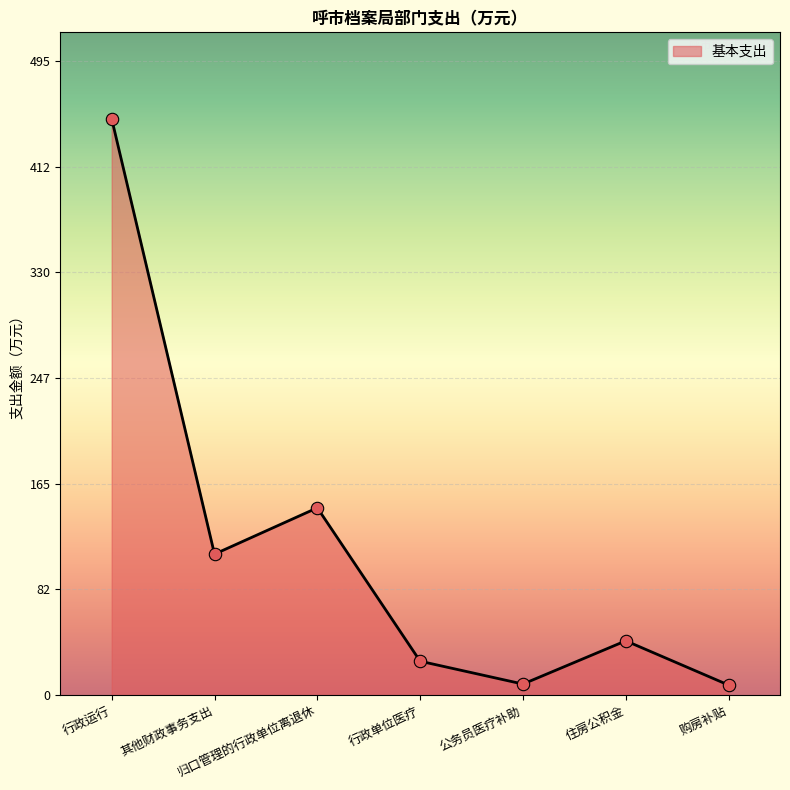

What is the ratio of the value at 住房公积金 to the value at 公务员医疗补助?

4.9